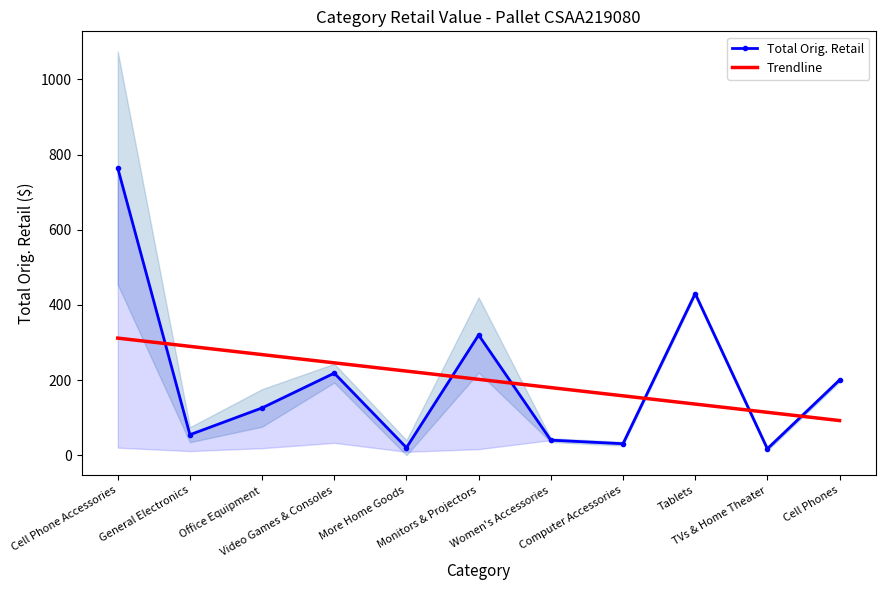

How many times do Trendline and Total Orig. Retail cross each other?

6